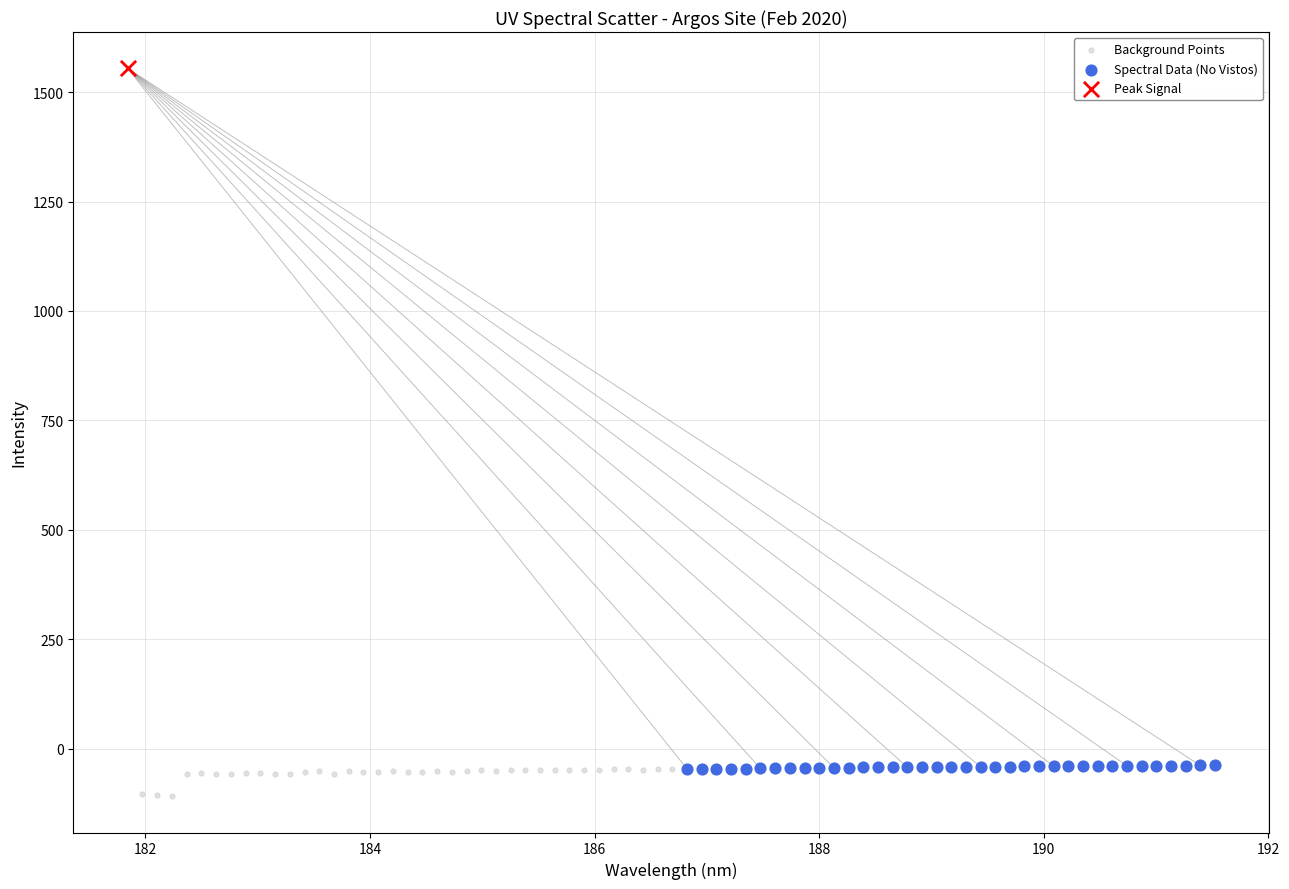

What are all the series names shown in the legend?

Background Points, Spectral Data (No Vistos), Peak Signal